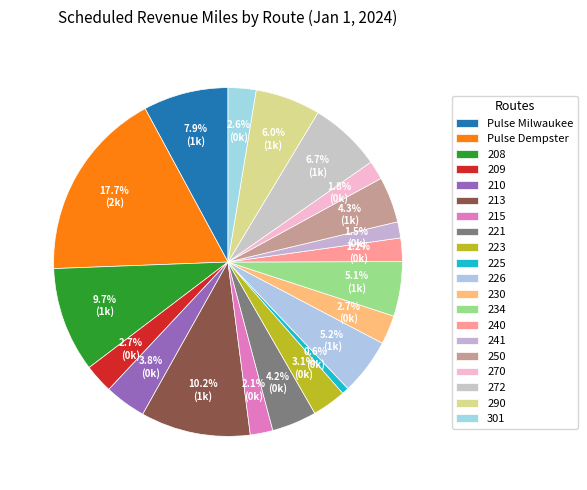

What percentage is the 241 slice, to the nearest percent?

1%